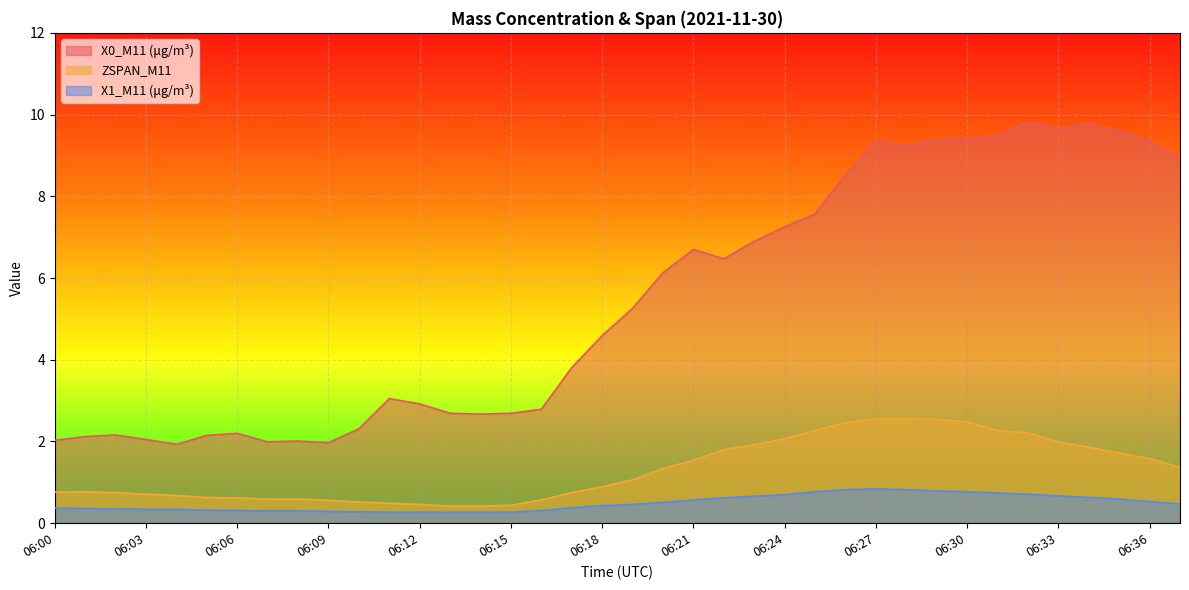

What is the minimum value shown in the chart?

0.3